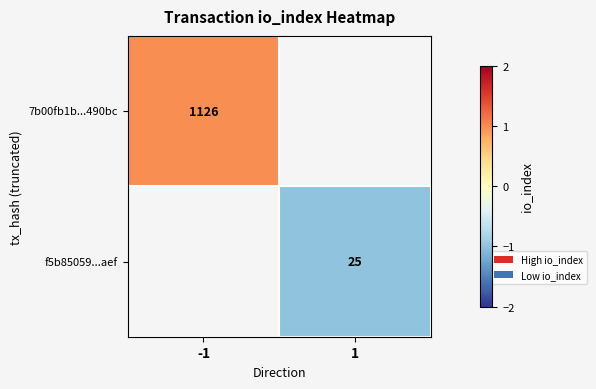

Is it true that 7b00fb1b...490bc equals 0.3 at -1?

False